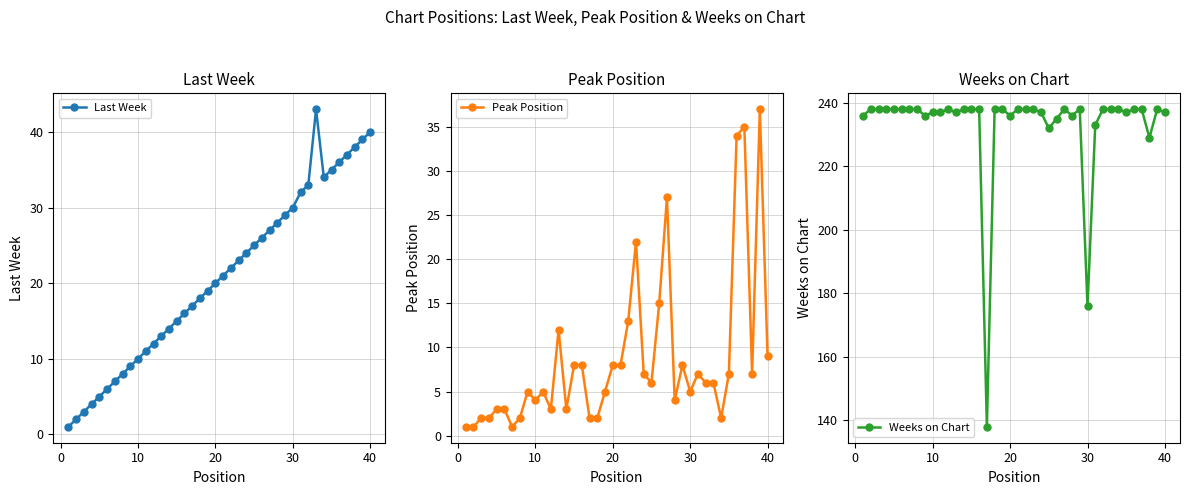

List the series in order of their peak value, lowest first.

Peak Position, Last Week, Weeks on Chart